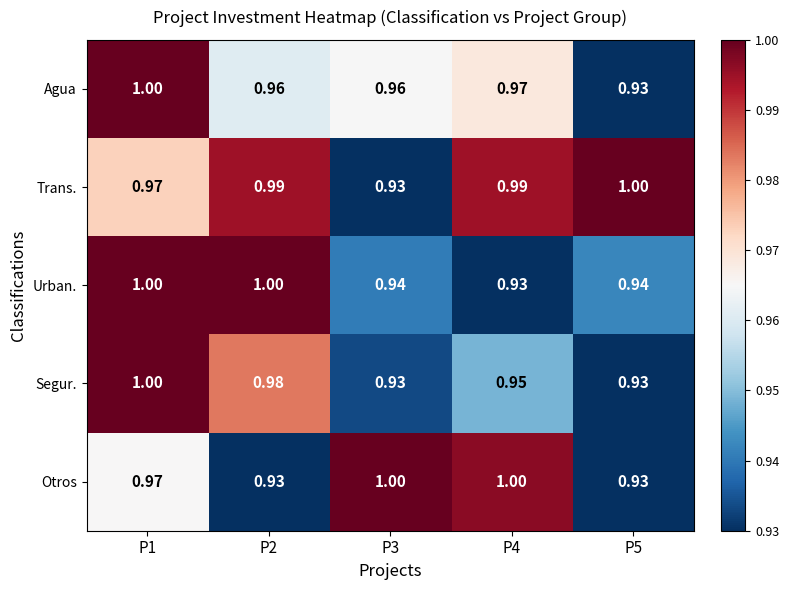

Which series has the largest total across all categories?

Trans.